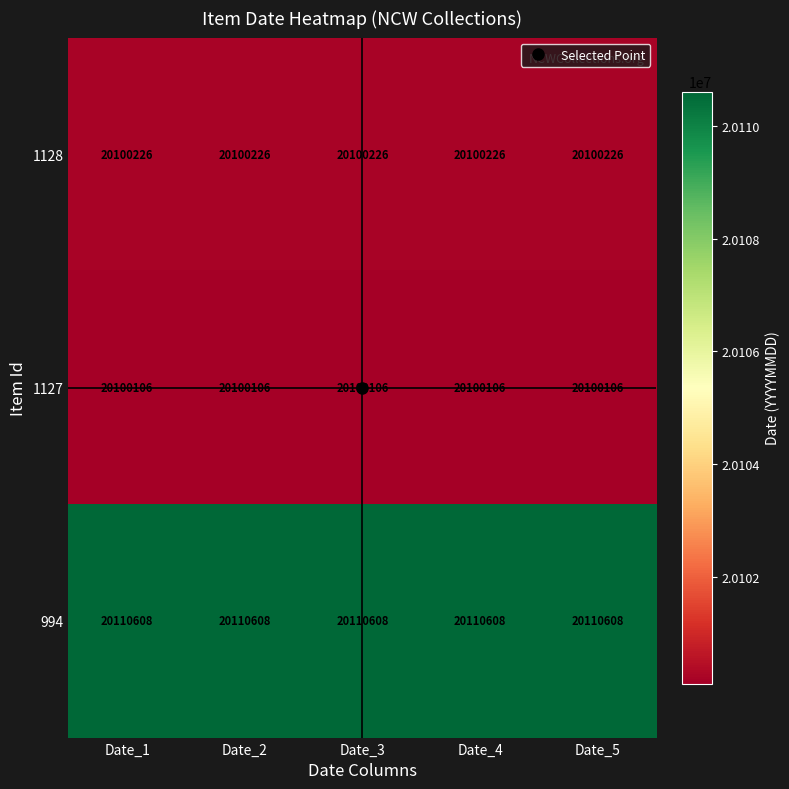

Is it true that 1128 equals 8417258 at Date_3?

False